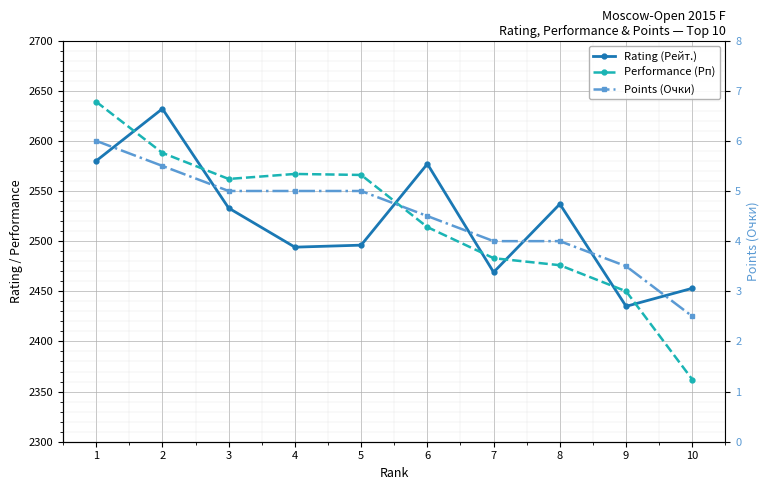

What is the sum of all Points (Очки) values?

45.0